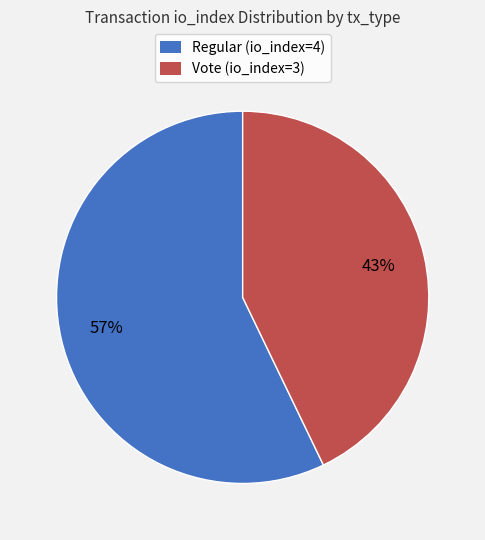

The Vote (io_index=3) slice represents 43% of the pie. True or false?

True